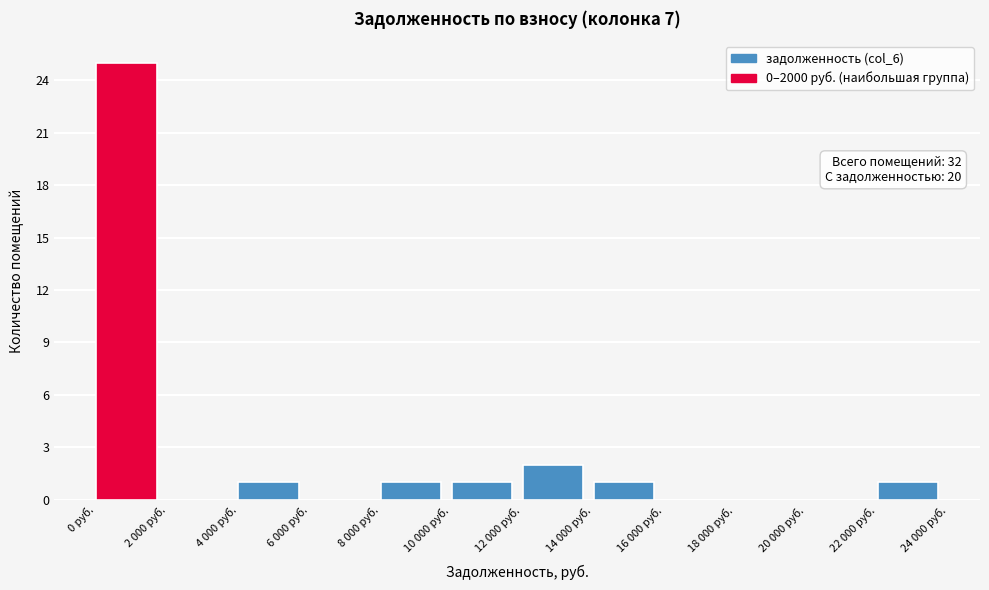

Reading left to right, list all the values displayed in this chart.

0 руб.=25	2 000 руб.=0	4 000 руб.=1	6 000 руб.=0	8 000 руб.=1	10 000 руб.=1	12 000 руб.=2	14 000 руб.=1	16 000 руб.=0	18 000 руб.=0	20 000 руб.=0	22 000 руб.=1